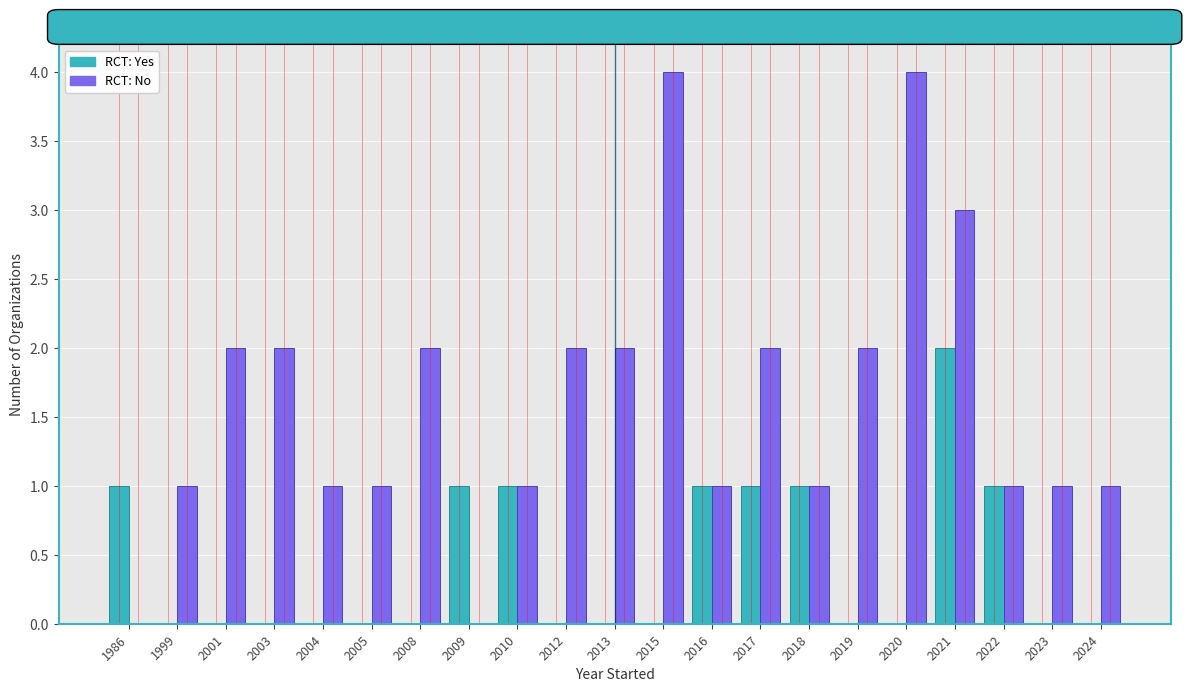

What is the total value across all series at 2022?

2